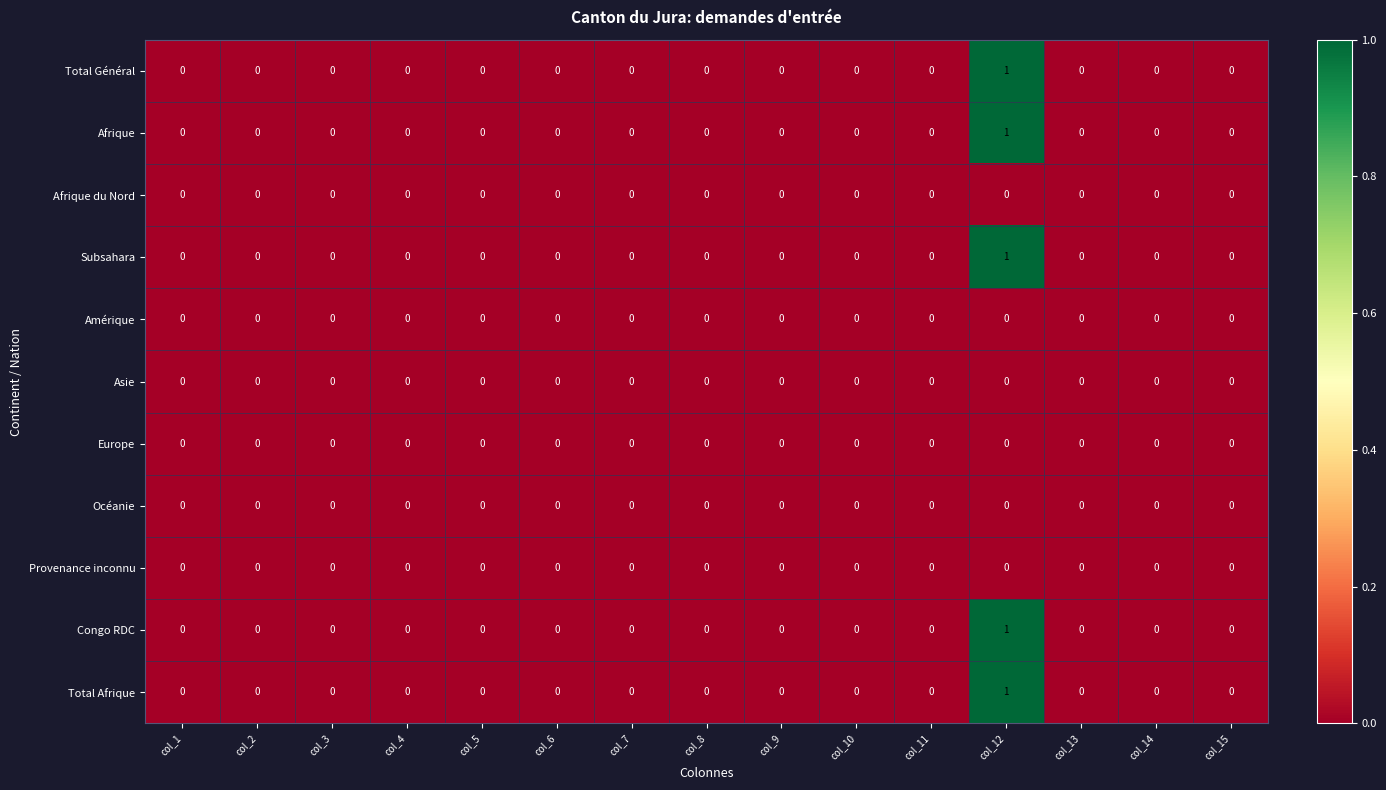

At which category is the sum across all series the highest?

col_12